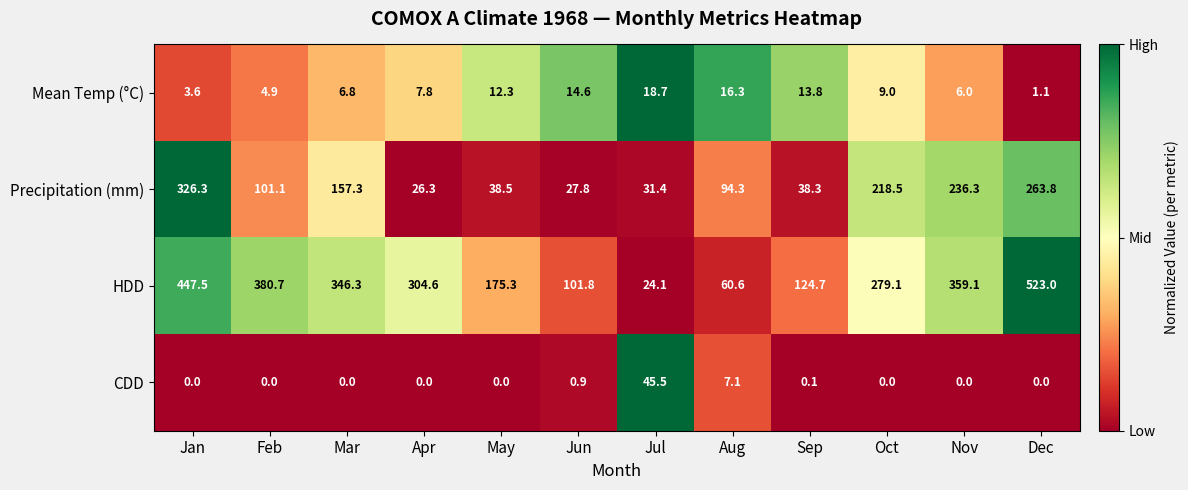

What is the sum of the HDD values at Jun and Aug?

162.4